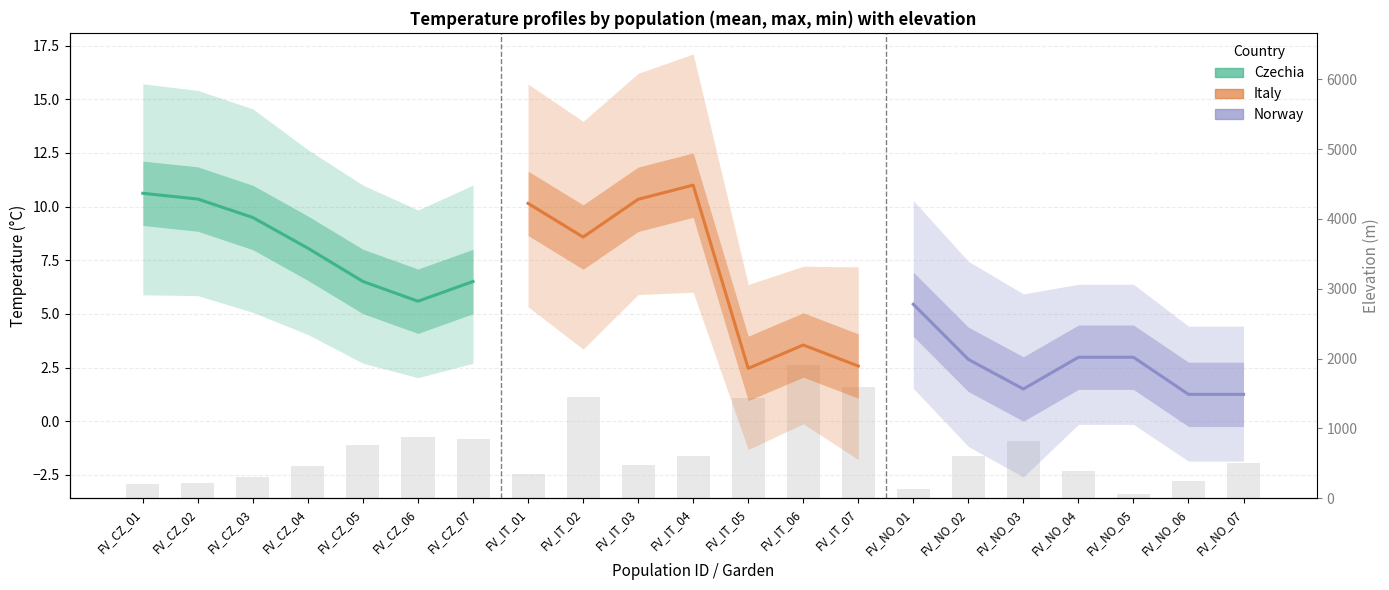

Rank the series by their maximum value, from highest to lowest.

Italy, Czechia, Norway